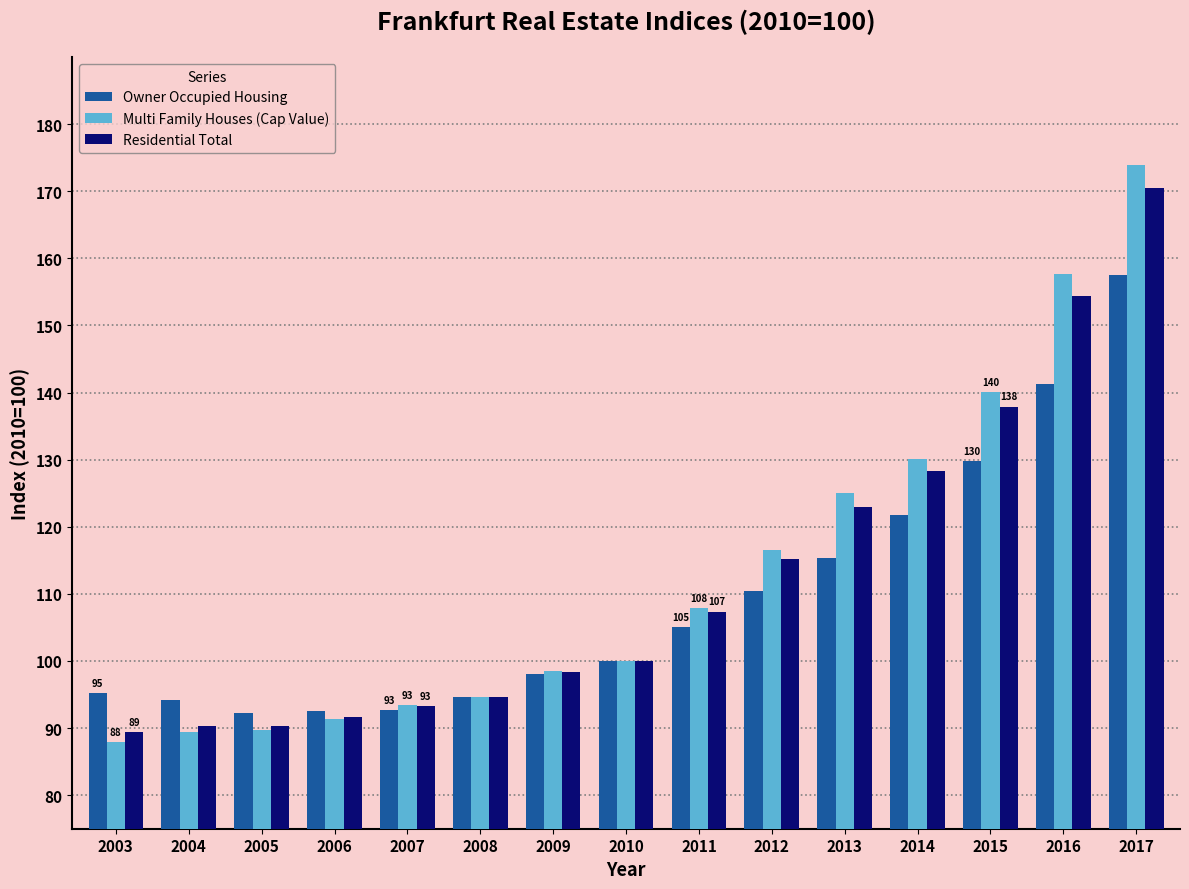

What is the difference between the Residential Total values at 2016 and 2008?

59.7